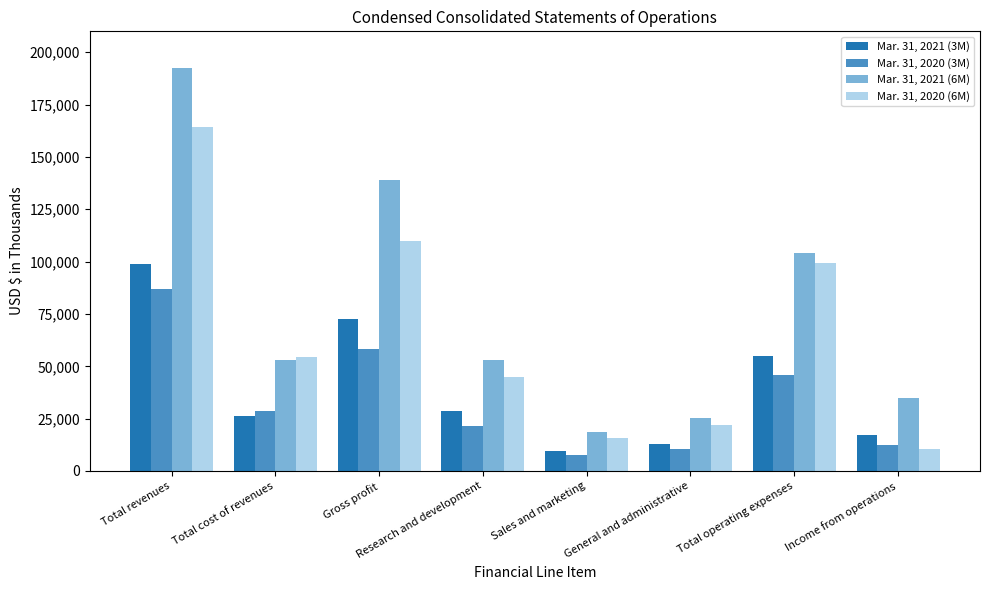

The value of Mar. 31, 2021 (3M) at Research and development is 28864. True or false?

True